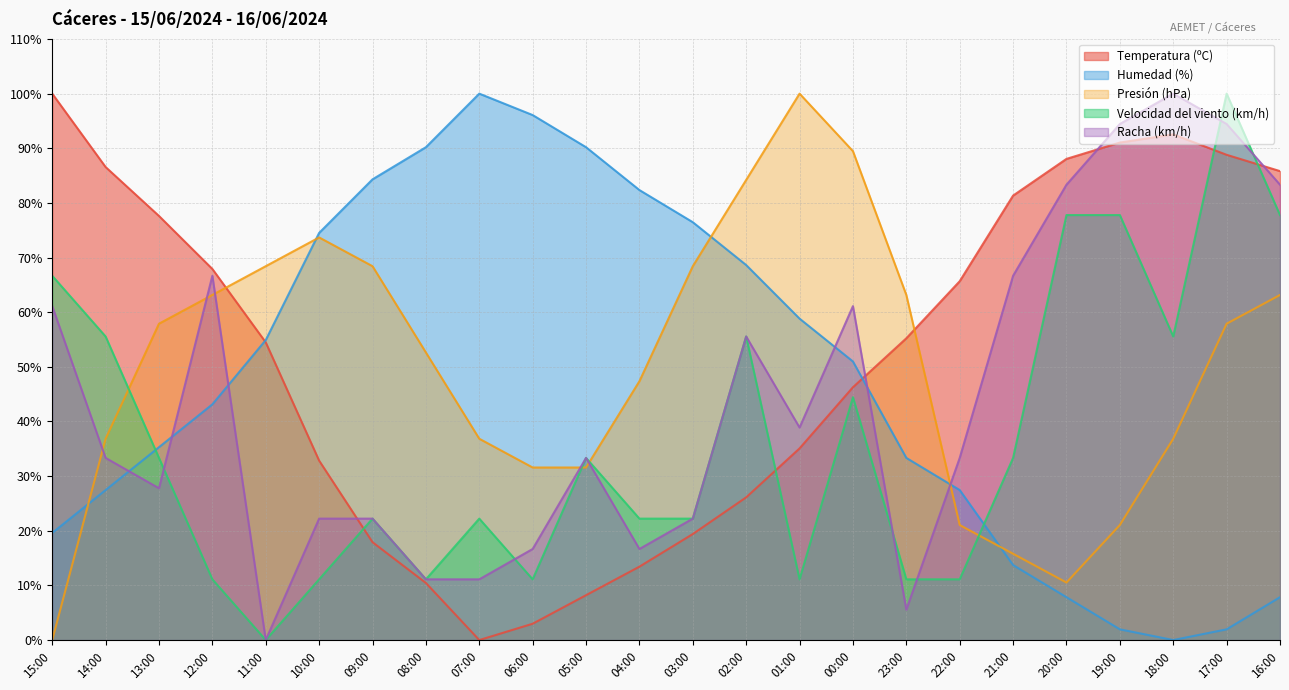

How many interior local valleys does the Velocidad del viento (km/h) series have?

5